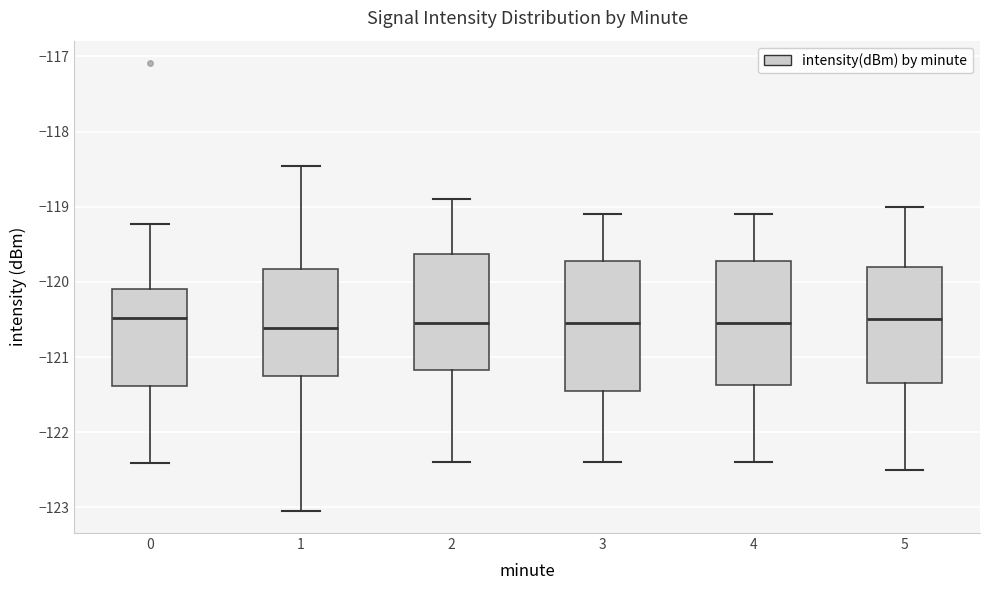

Reading left to right, transcribe this box plot: for each box, give where its median line is, the range the box spans, and where its two whiskers end, as read against the y-axis. The values are not printed on the chart, so give them approximately, as read against the axis.

0: median -120.5, box -121.4 to -120.1, whiskers -122.4 to -119.2
1: median -120.6, box -121.2 to -119.8, whiskers -123.0 to -118.5
2: median -120.5, box -121.2 to -119.6, whiskers -122.4 to -118.9
3: median -120.5, box -121.4 to -119.7, whiskers -122.4 to -119.1
4: median -120.5, box -121.4 to -119.7, whiskers -122.4 to -119.1
5: median -120.5, box -121.3 to -119.8, whiskers -122.5 to -119.0